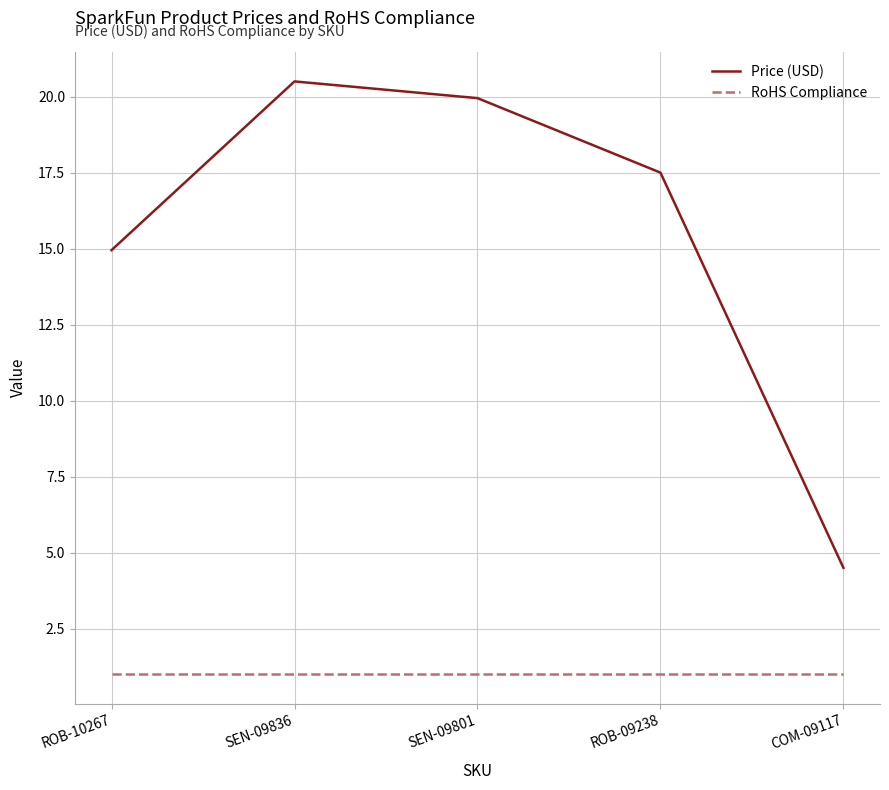

Between ROB-09238 and COM-09117, which series saw the biggest shift?

Price (USD)